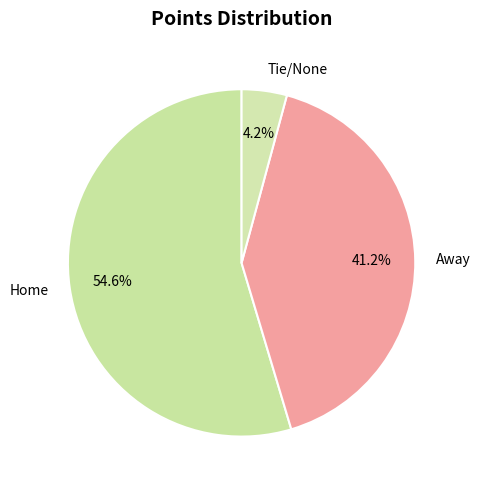

Do Home and Away together represent more than half of the pie?

Yes